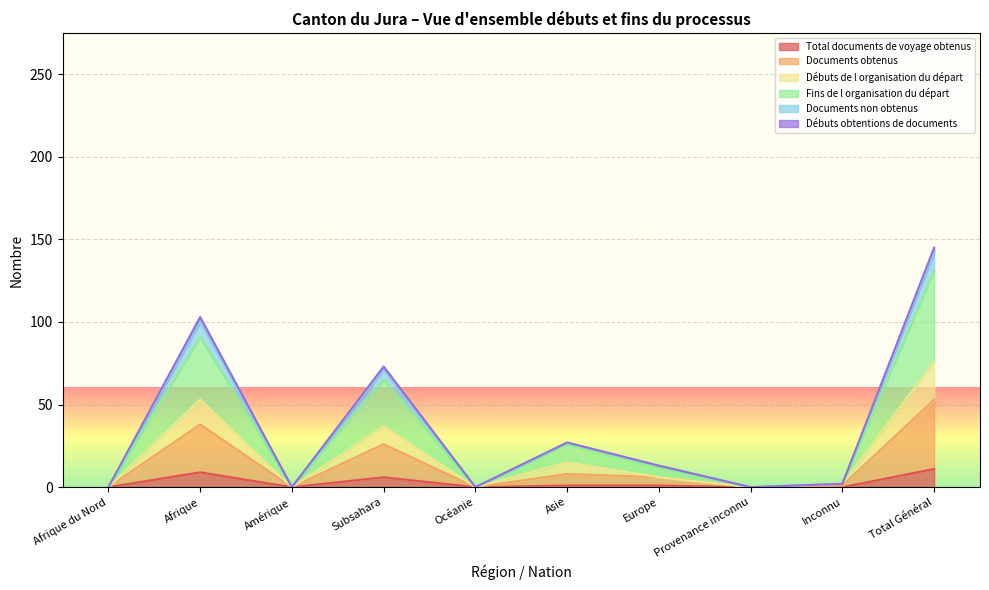

How many lines are shown in the chart?

6